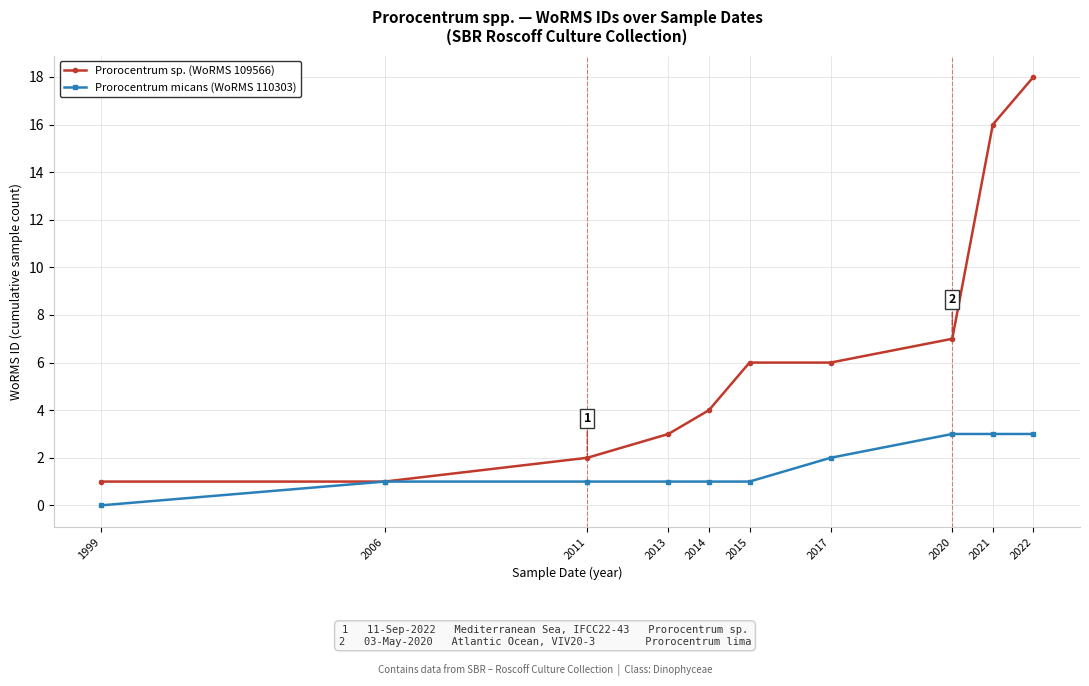

Which category has the lowest value across all series?

1999